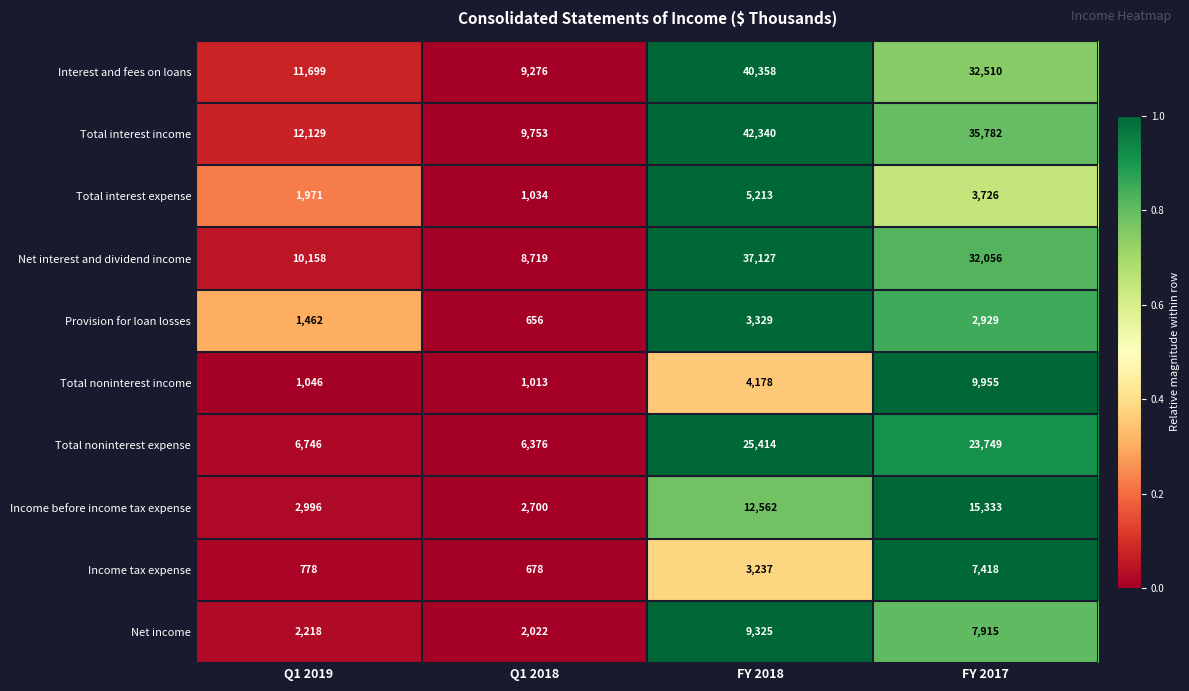

At which label is Total noninterest income closest to 5484?

FY 2018